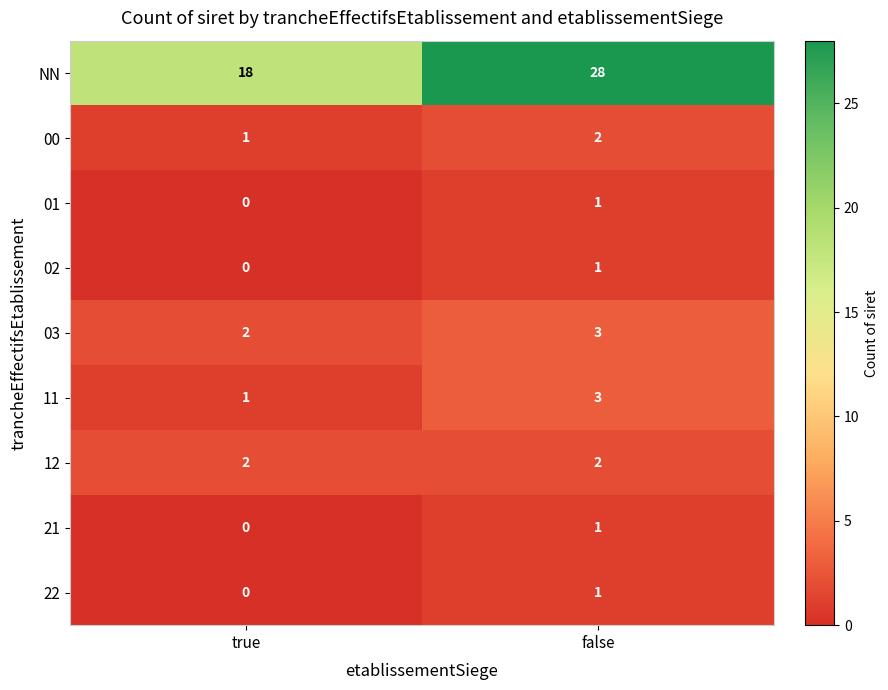

Rank the categories by NN value from lowest to highest.

true, false